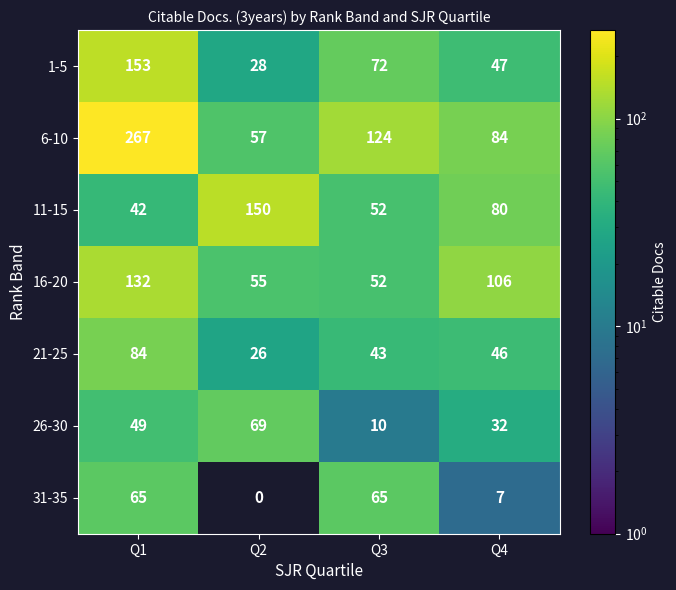

What is the difference between the maximum and minimum values in the 16-20 series?

80